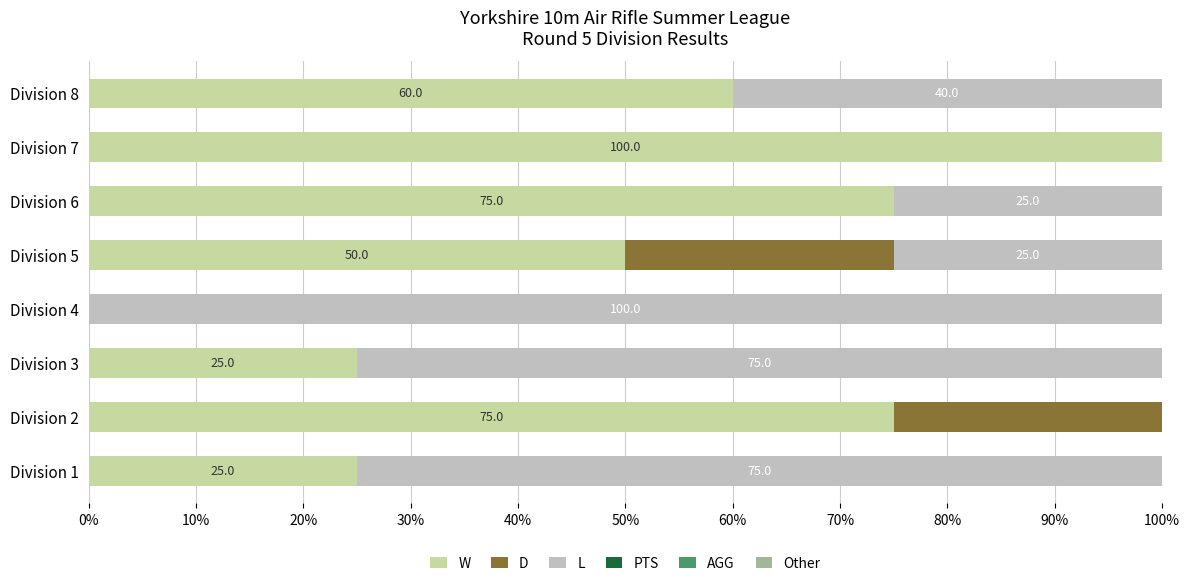

Which category has the highest value in the W series?

Division 7